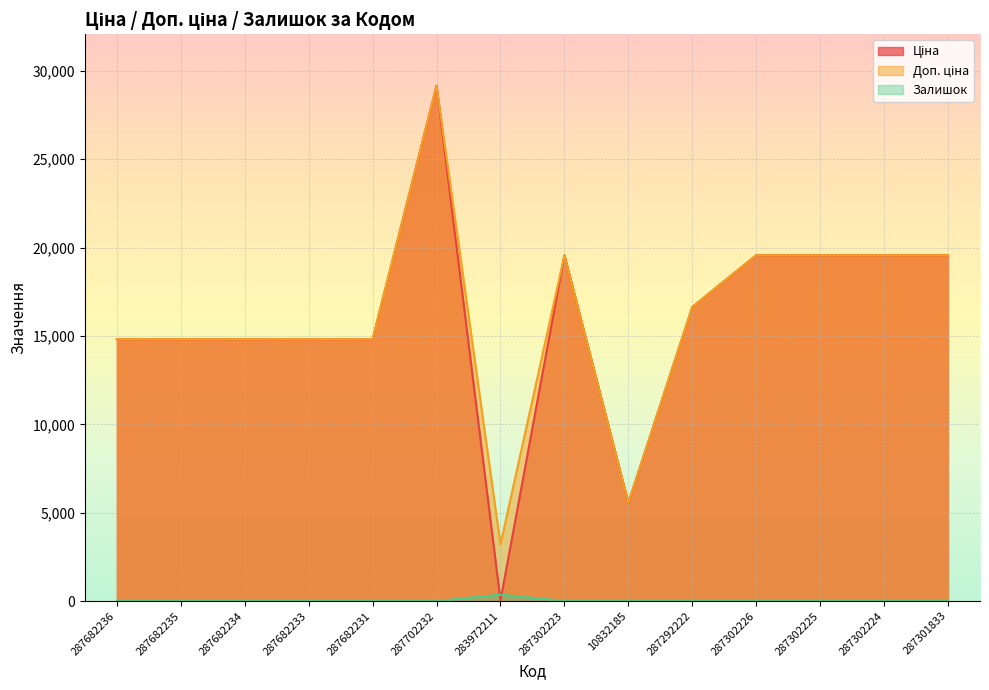

True or false: Залишок has a value of 0.0 at 287682233.

True